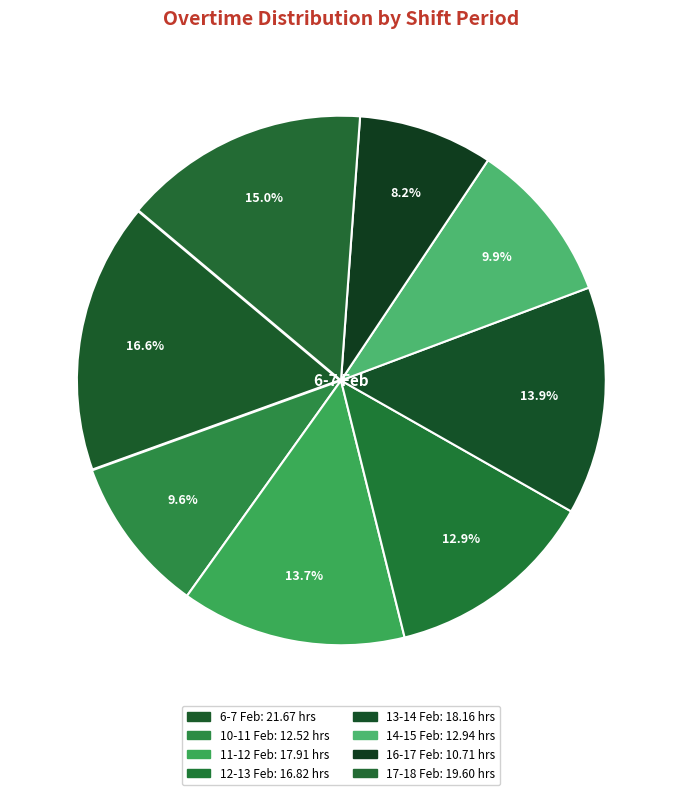

How many segments does this pie chart have?

8